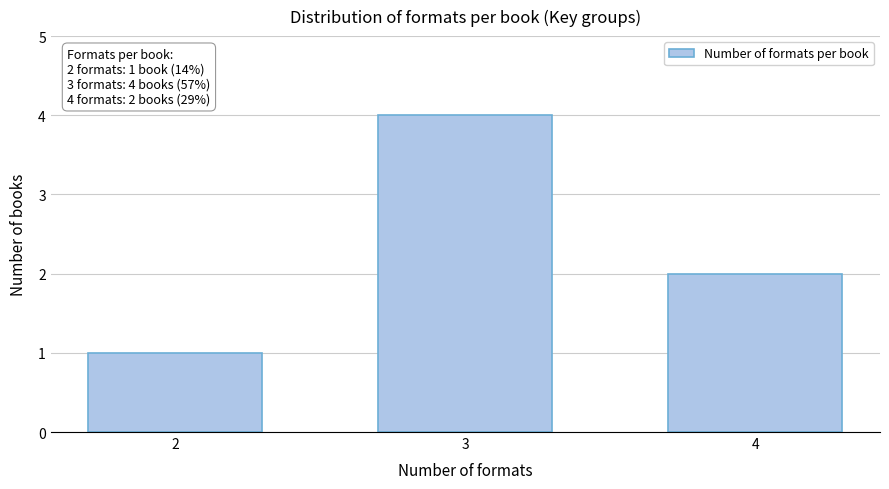

Reading right to left, transcribe all the data shown in this chart.

4=2	3=4	2=1